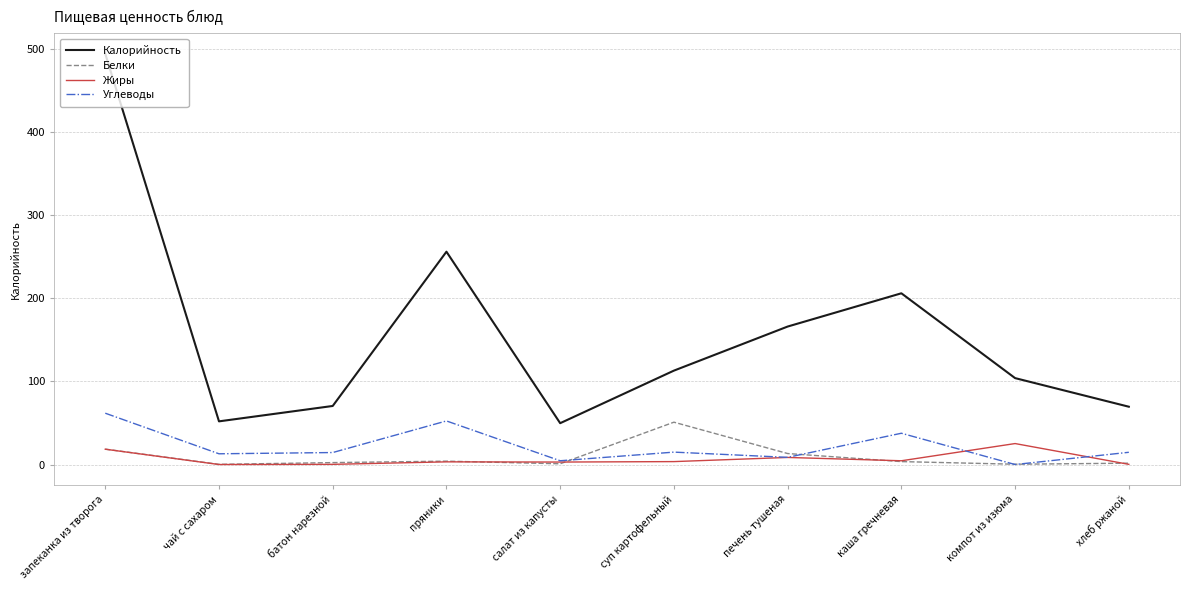

Between пряники and каша гречневая, which series saw the biggest shift?

Калорийность